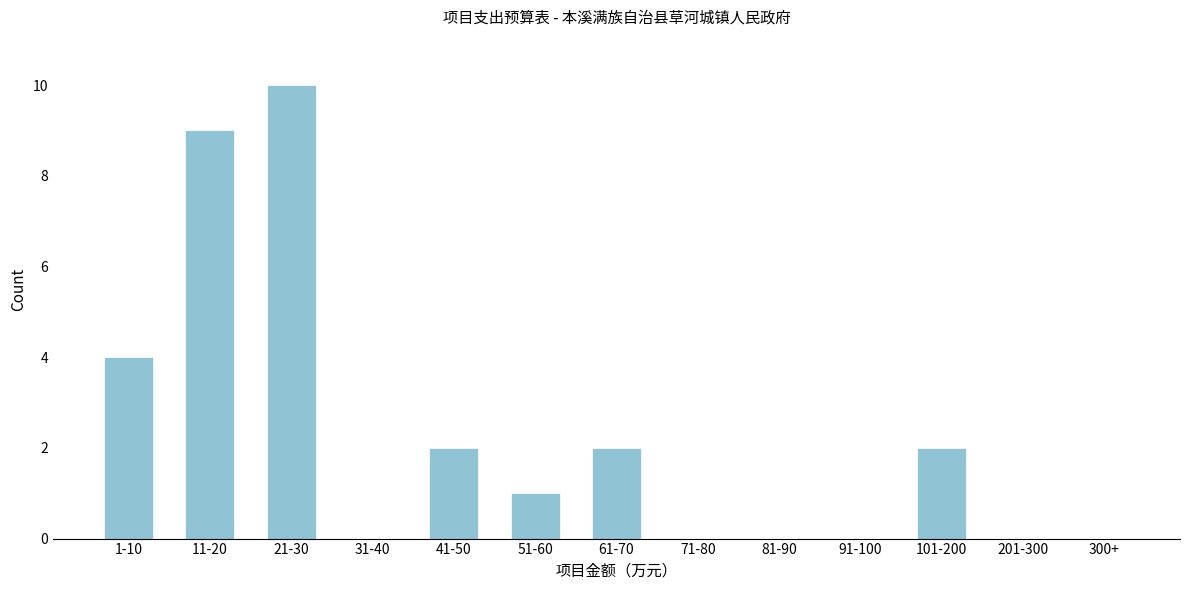

Reading left to right, extract all data points from this chart.

1-10=4	11-20=9	21-30=10	31-40=0	41-50=2	51-60=1	61-70=2	71-80=0	81-90=0	91-100=0	101-200=2	201-300=0	300+=0